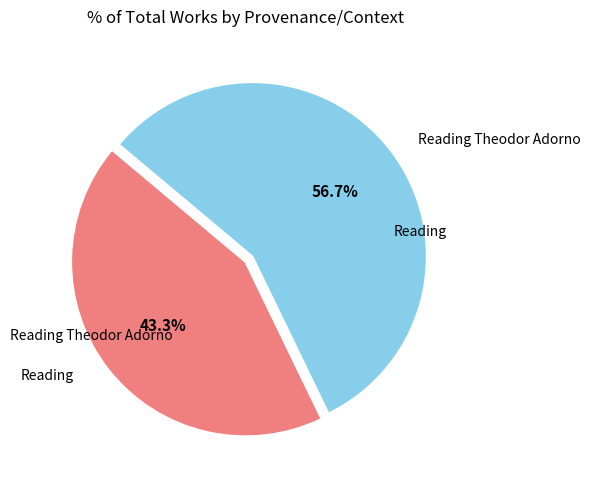

Count the number of slices in the pie.

2